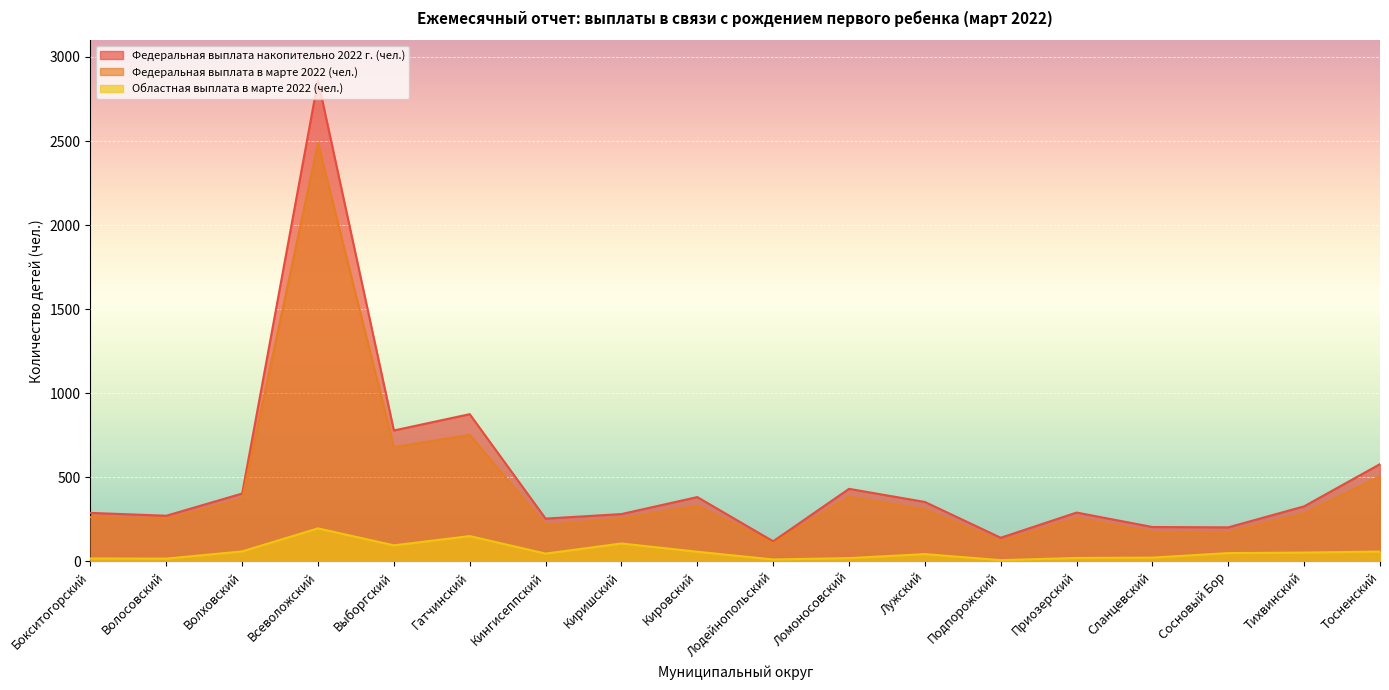

Reading left to right, extract all data points from this chart.

Федеральная выплата в марте 2022 (чел.): Бокситогорский=264	Волосовский=251	Волховский=371	Всеволожский=2488	Выборгский=680	Гатчинский=753	Кингисеппский=216	Киришский=255	Кировский=332	Лодейнопольский=108	Ломоносовский=384	Лужский=309	Подпорожский=119	Приозерский=256	Сланцевский=175	Сосновый Бор=174	Тихвинский=286	Тосненский=505
Федеральная выплата накопительно 2022 г. (чел.): Бокситогорский=289	Волосовский=272	Волховский=404	Всеволожский=2860	Выборгский=779	Гатчинский=876	Кингисеппский=255	Киришский=282	Кировский=383	Лодейнопольский=120	Ломоносовский=432	Лужский=354	Подпорожский=141	Приозерский=291	Сланцевский=205	Сосновый Бор=203	Тихвинский=328	Тосненский=579
Областная выплата в марте 2022 (чел.): Бокситогорский=18	Волосовский=17	Волховский=60	Всеволожский=197	Выборгский=96	Гатчинский=151	Кингисеппский=47	Киришский=107	Кировский=58	Лодейнопольский=12	Ломоносовский=20	Лужский=44	Подпорожский=8	Приозерский=21	Сланцевский=23	Сосновый Бор=50	Тихвинский=53	Тосненский=59